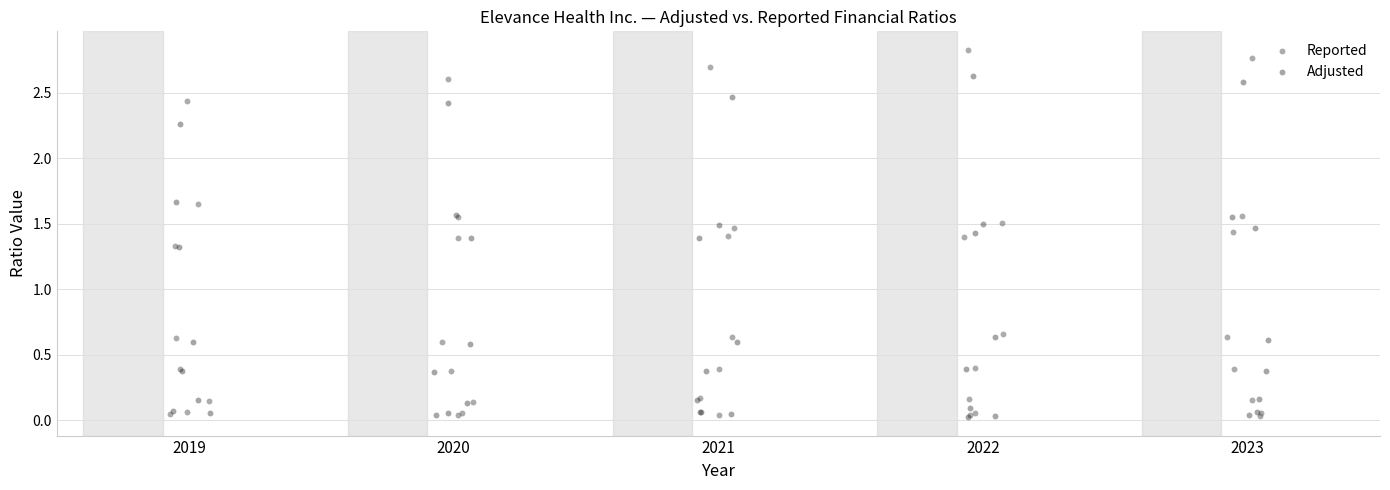

Which series has the largest Y range (max minus min)?

Reported